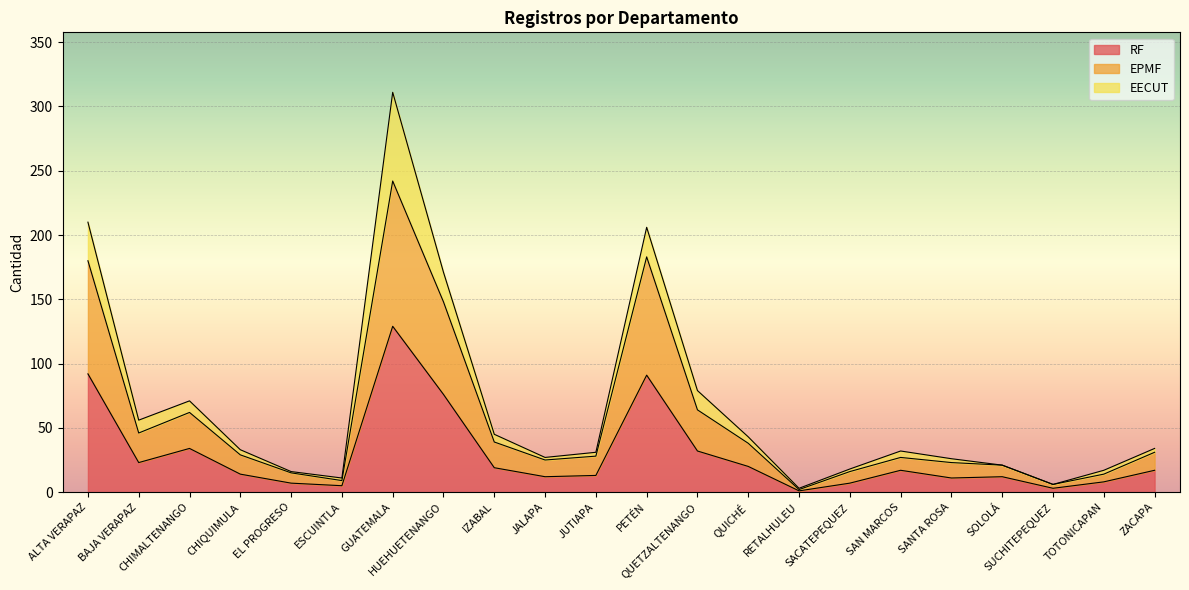

True or false: RF has a value of 17 at SAN MARCOS.

True